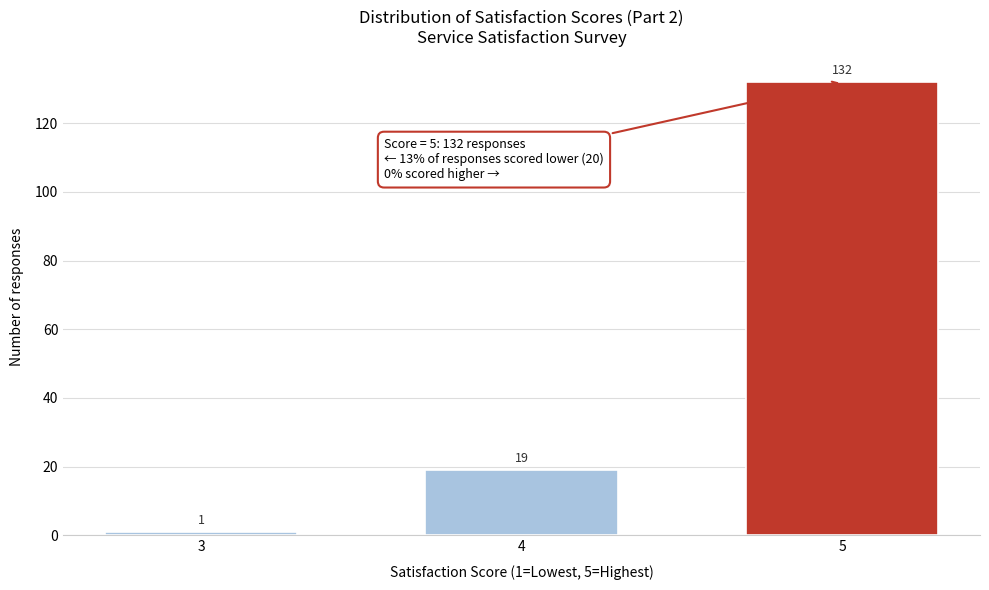

Reading left to right, transcribe all the data shown in this chart.

1	19	132